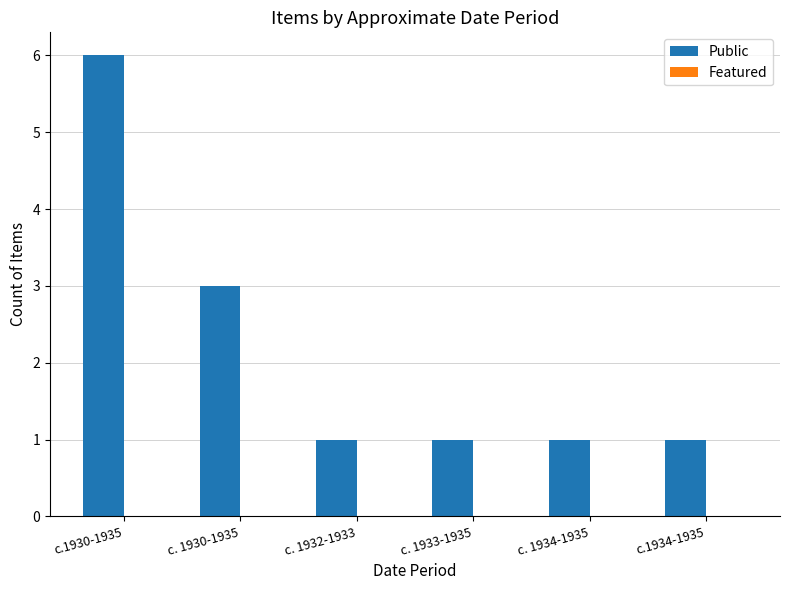

What is the label of the 2nd bar from the left?

c. 1930-1935